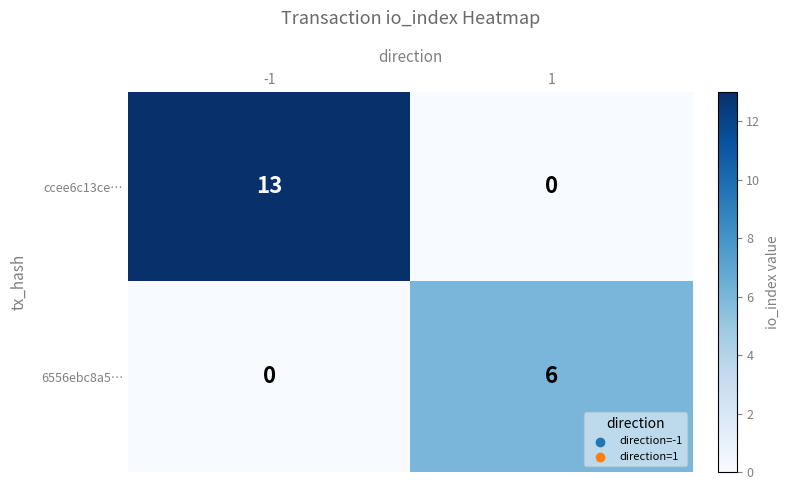

What is the difference between the maximum and minimum values in the ccee6c13ce… series?

13